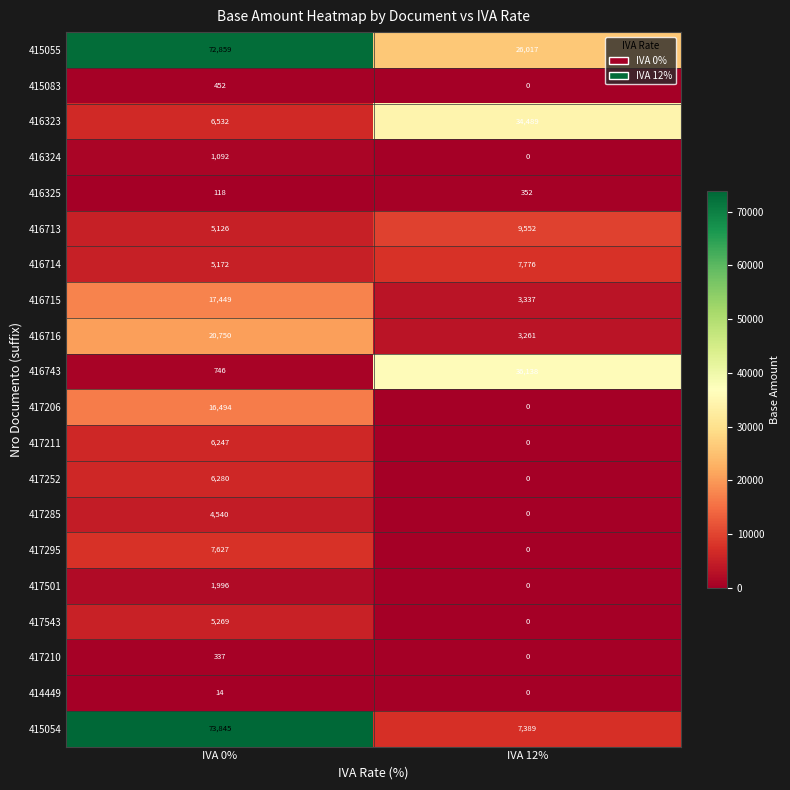

Between IVA 0% and IVA 12%, which series saw the biggest shift?

415054